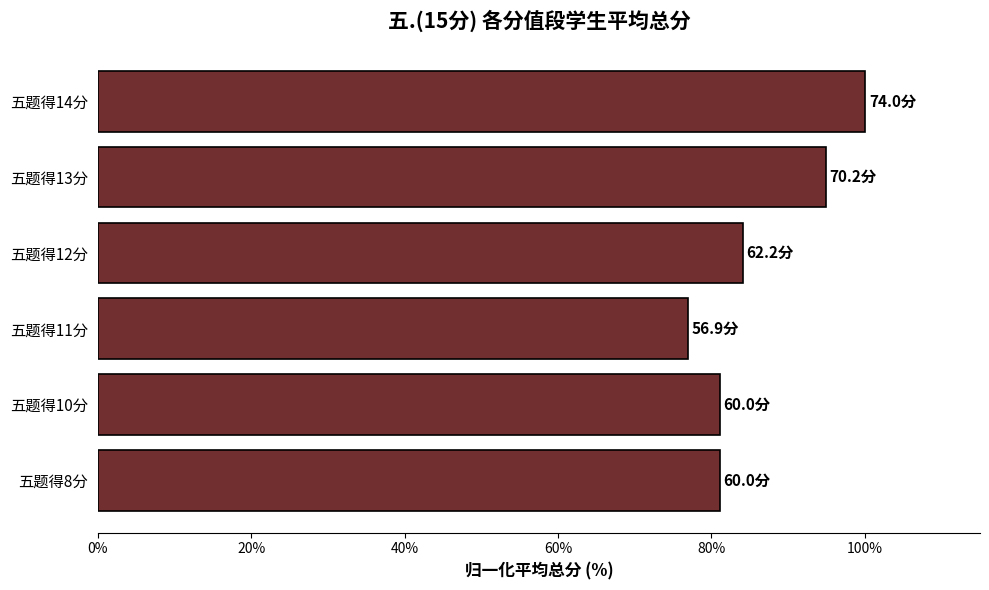

Reading top to bottom, extract all data points from this chart.

100.0	94.9	84.1	76.9	81.1	81.1